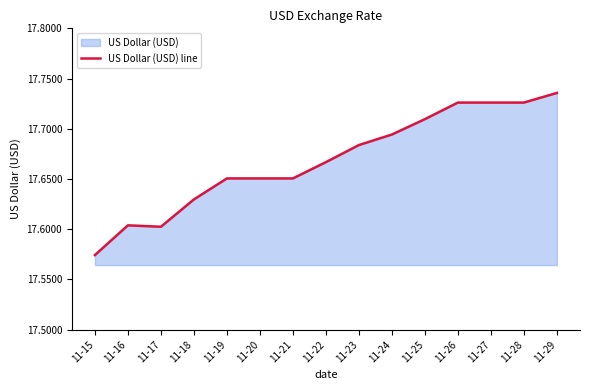

What is the value of the 12th point from the left?

17.7